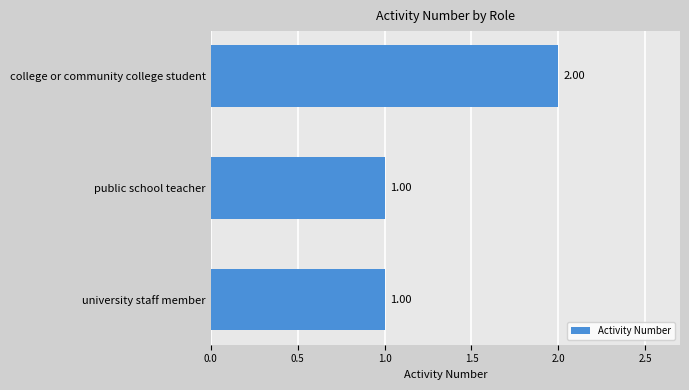

Which has a higher value, college or community college student or university staff member?

college or community college student